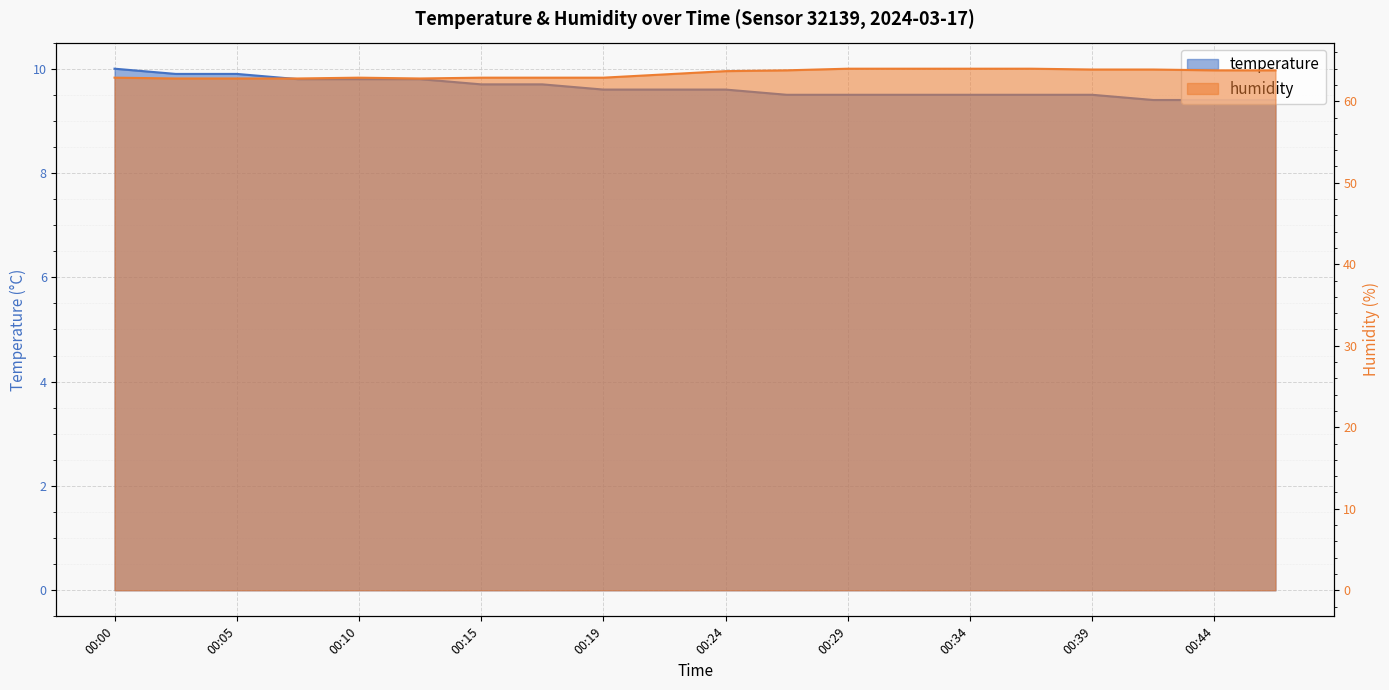

True or false: humidity and temperature intersect in this chart.

False